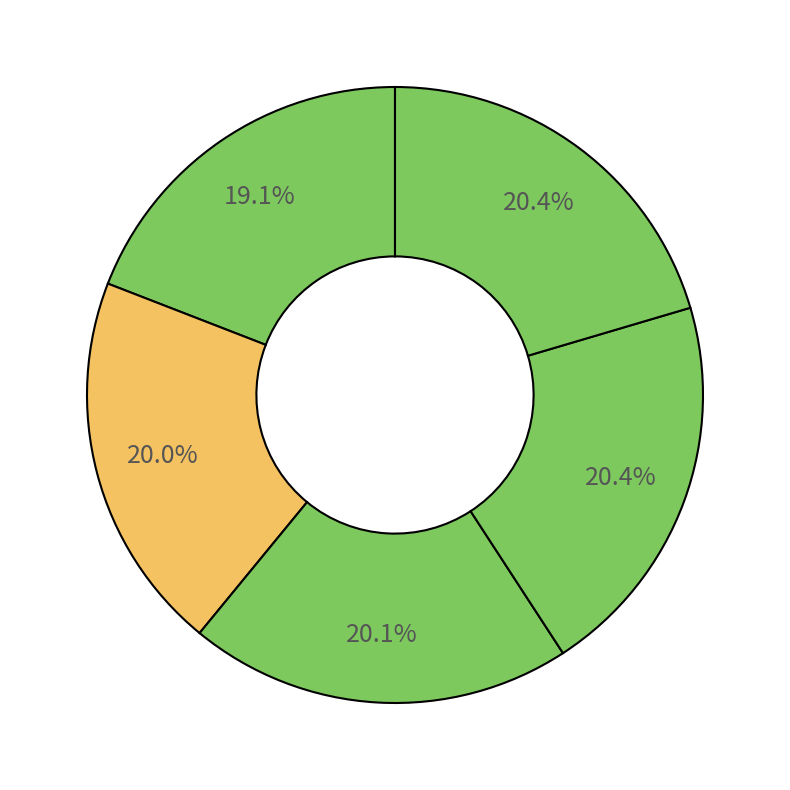

Which slice is the largest?

Kocifajová Mária